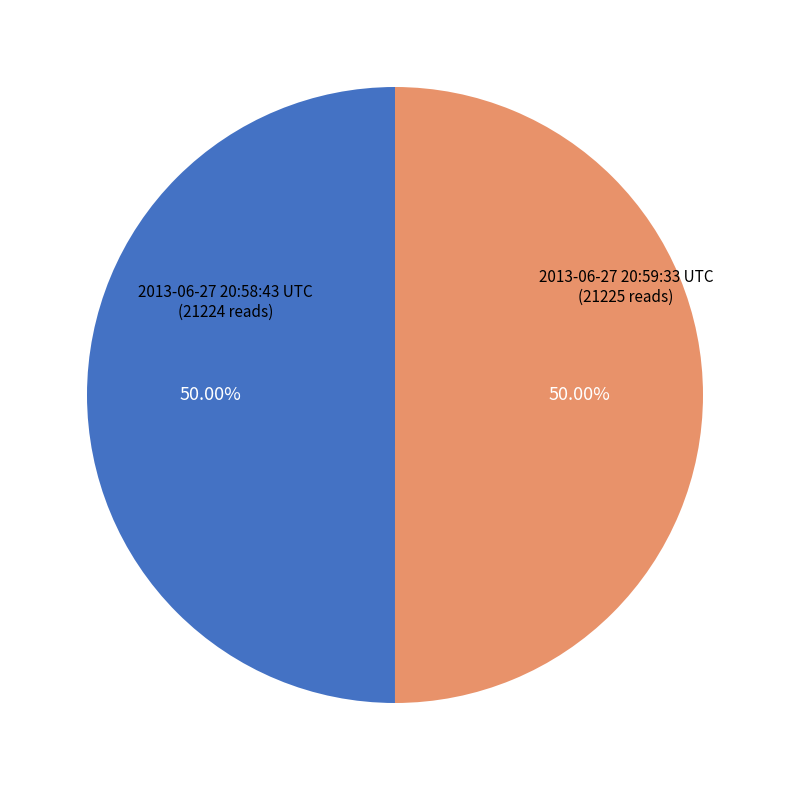

To the nearest percent, what is the combined percentage of 2013-06-27 20:59:33 UTC and 2013-06-27 20:58:43 UTC?

100%